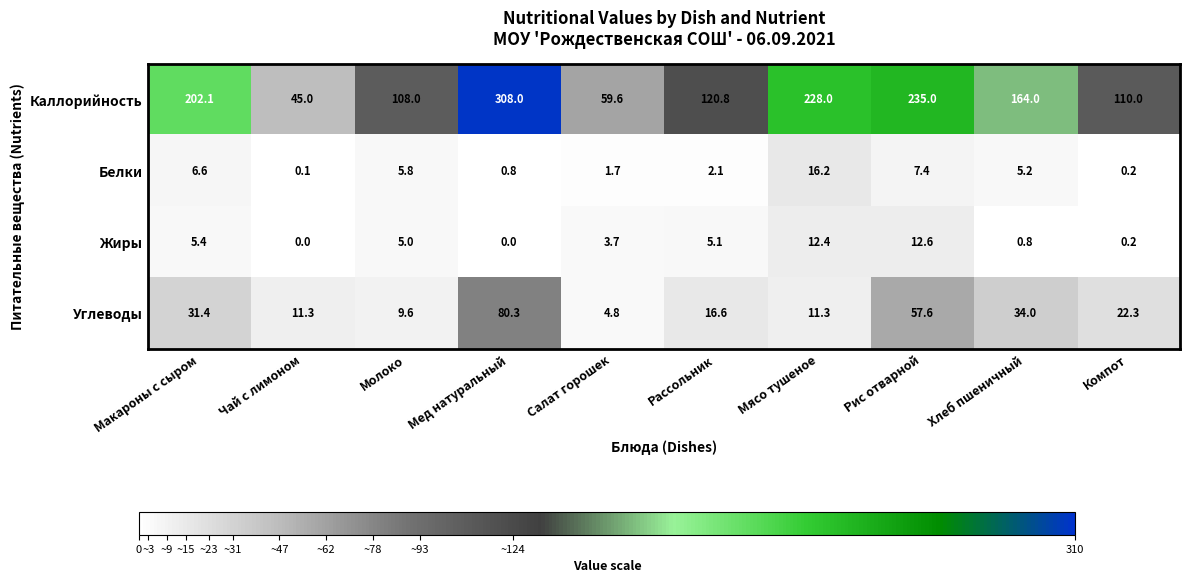

List the series in order of their peak value, lowest first.

Жиры, Белки, Углеводы, Каллорийность